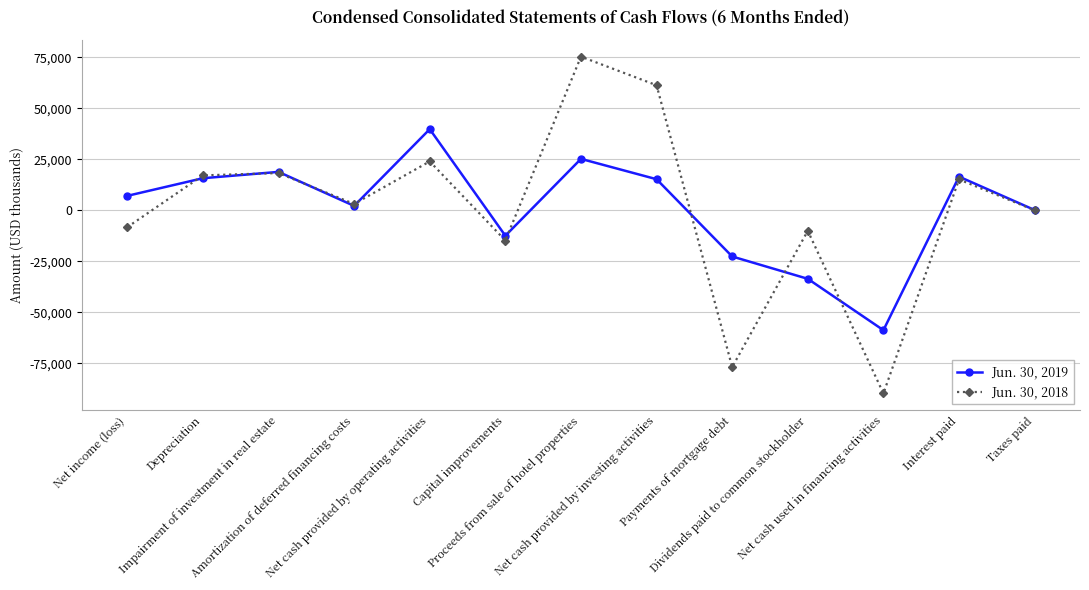

What is the maximum value shown in the chart?

75340